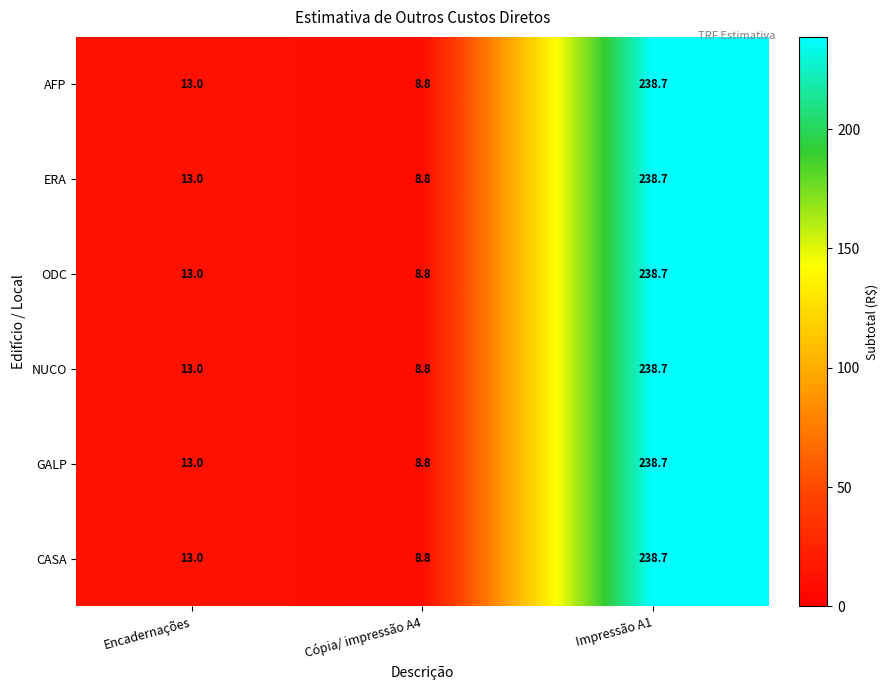

The NUCO series shows 15.7 at Cópia/ impressão A4. True or false?

False